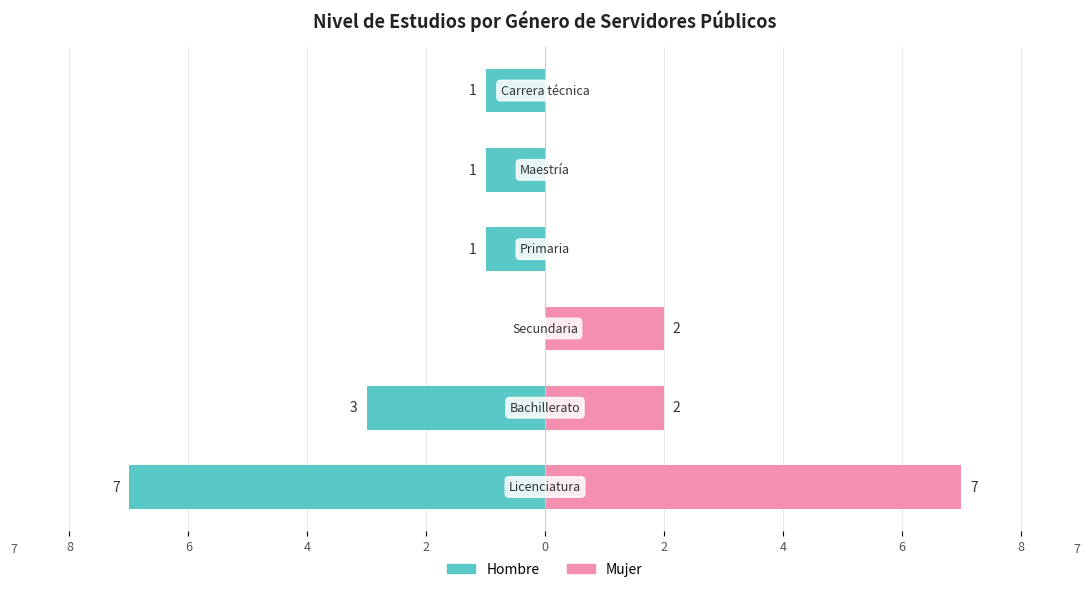

True or false: Mujer has a value of 2 at 10.

False